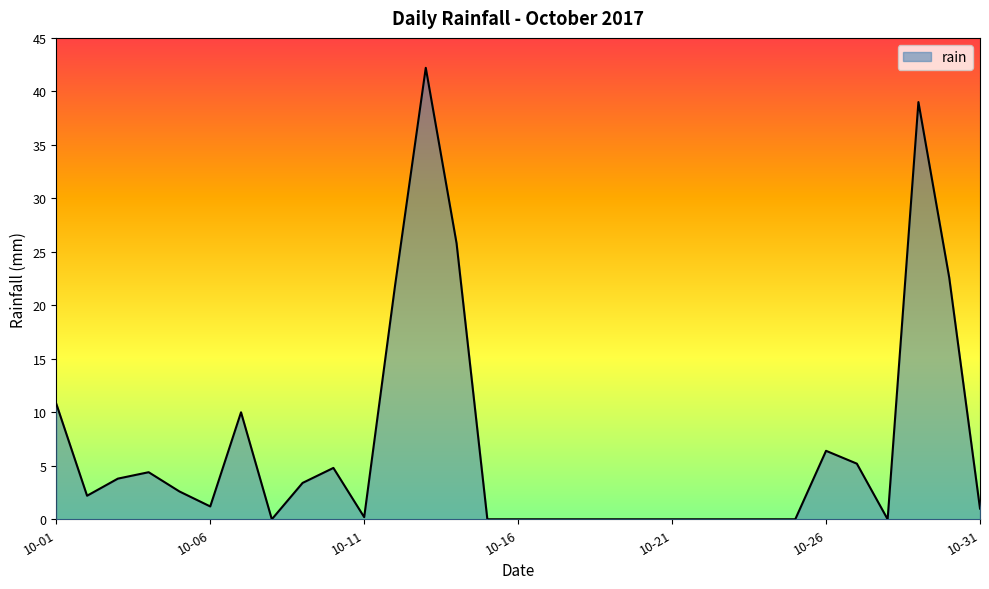

What is the difference between the maximum and minimum values?

42.2